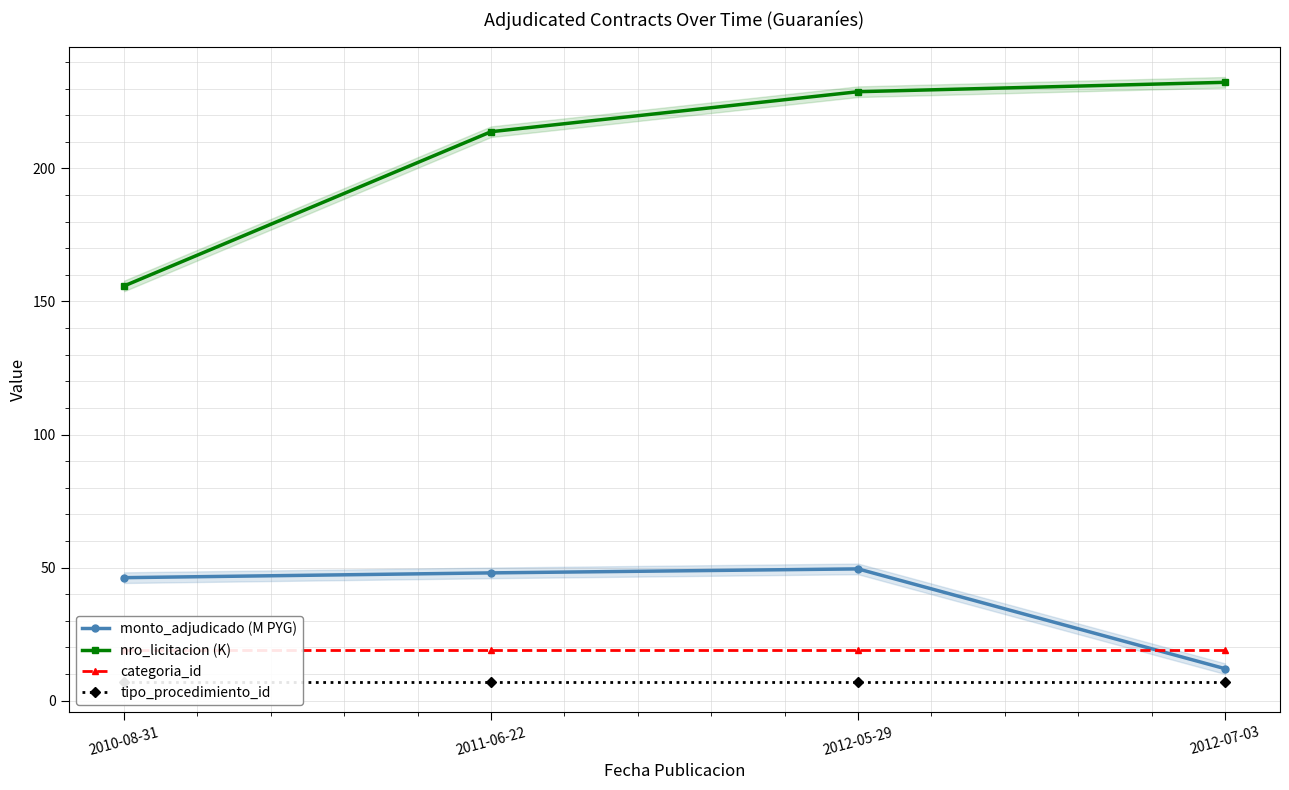

What is the minimum value for categoria_id?

19.0